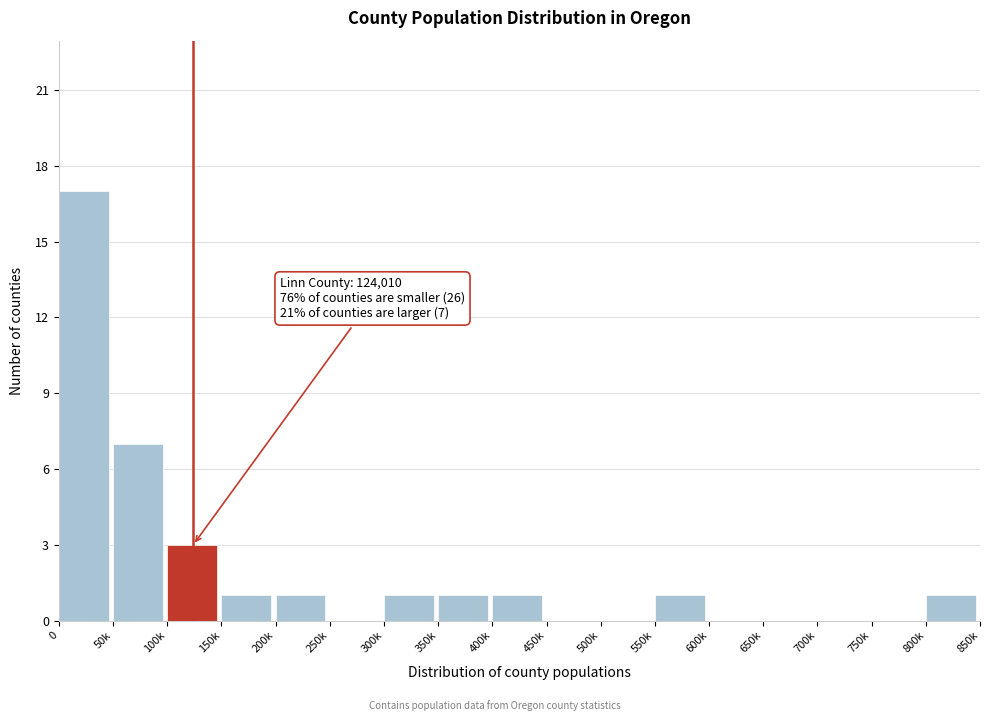

Reading right to left, list all the values displayed in this chart.

800k=1	750k=0	700k=0	650k=0	600k=0	550k=1	500k=0	450k=0	400k=1	350k=1	300k=1	250k=0	200k=1	150k=1	100k=3	50k=7	0=17